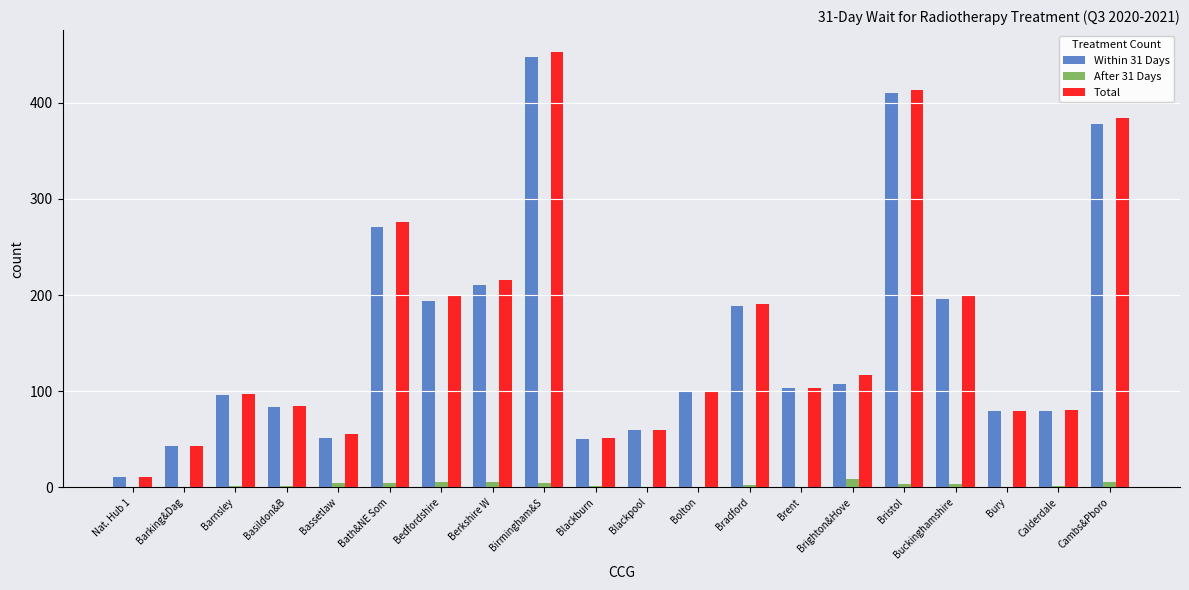

True or false: Within 31 Days has a value of 105 at Calderdale.

False